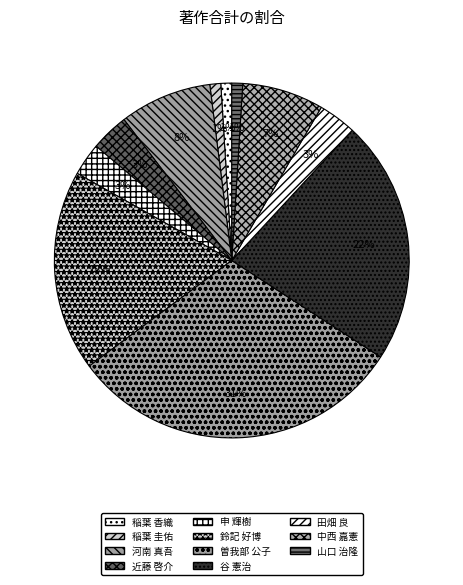

Which has a higher value, 中西 嘉憲 or 稲葉 圭佑?

中西 嘉憲